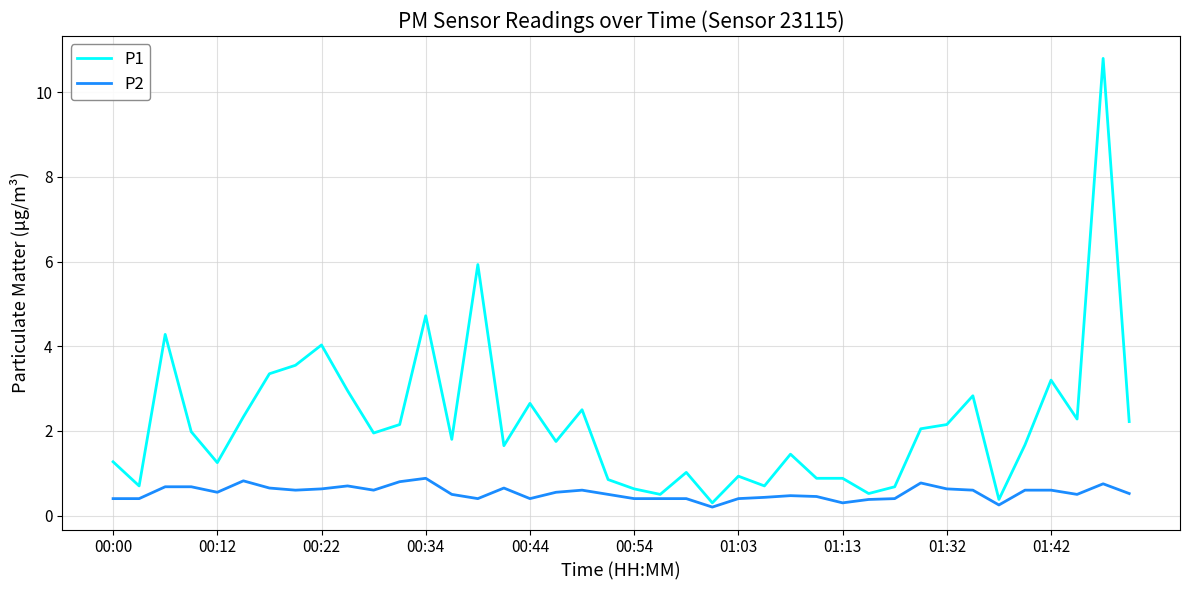

Which series has the largest total across all categories?

P1